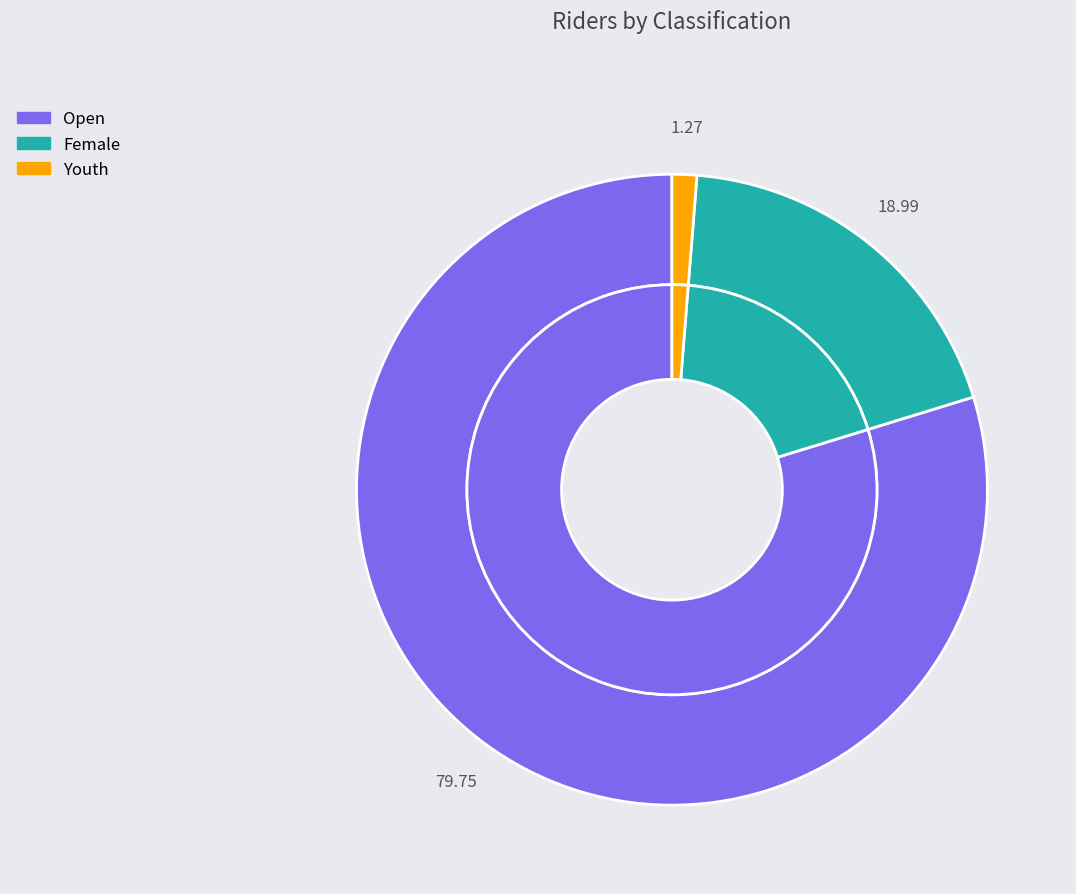

The Youth slice represents 15% of the pie. True or false?

False